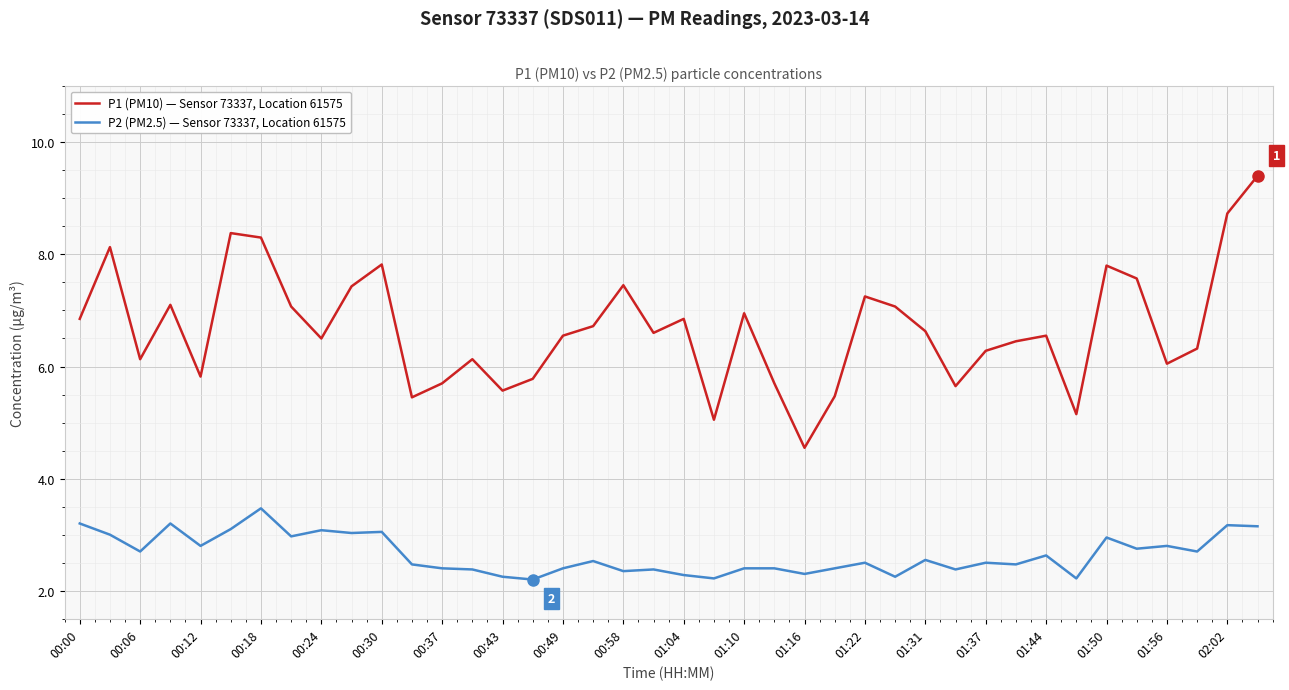

True or false: P1 (PM10) — Sensor 73337, Location 61575 and P2 (PM2.5) — Sensor 73337, Location 61575 cross at least once.

False